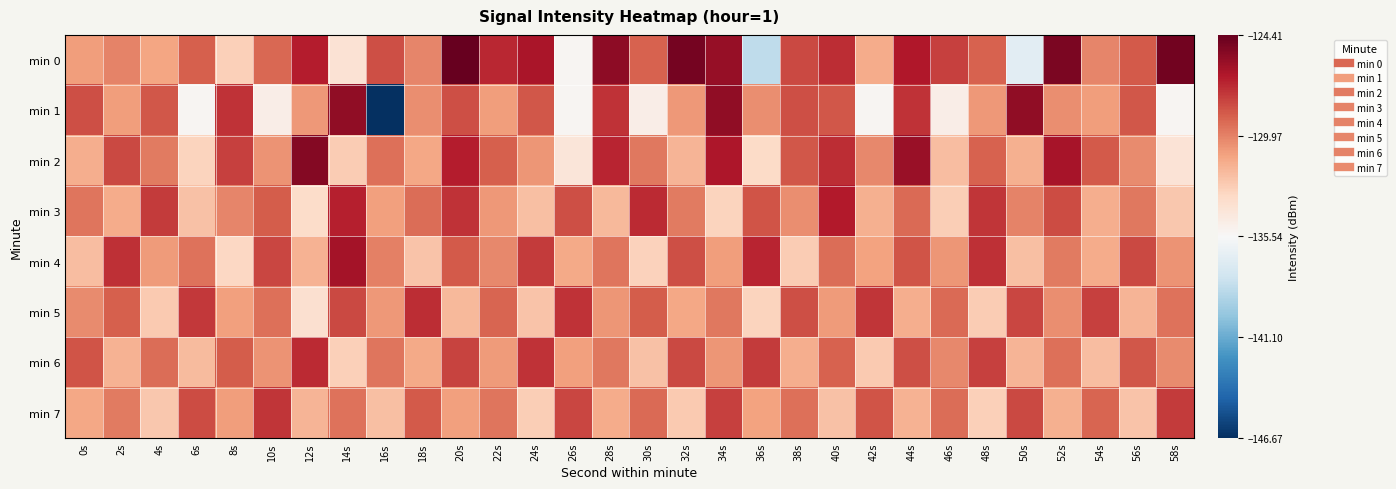

Which series changed the most between 30s and 56s?

min 1